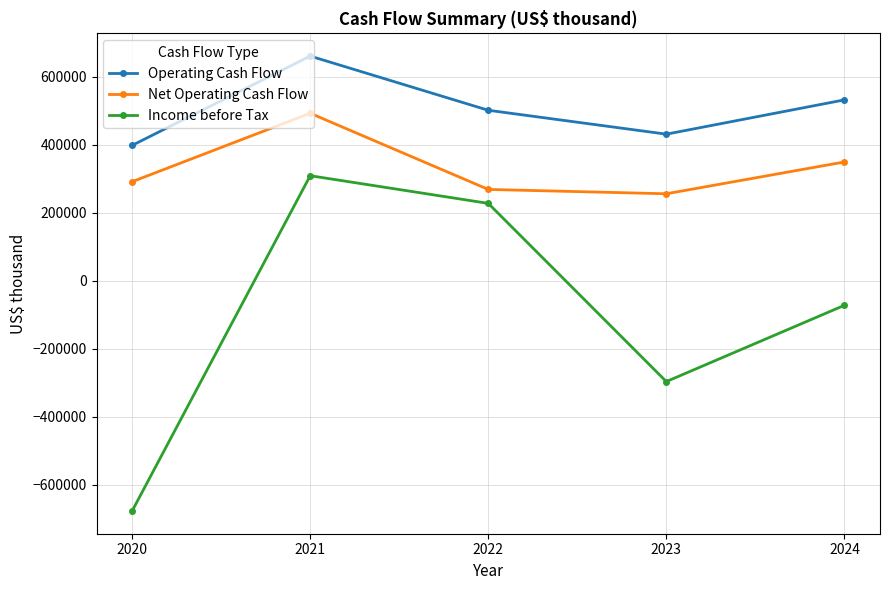

At which label is Net Operating Cash Flow closest to 374591?

2024